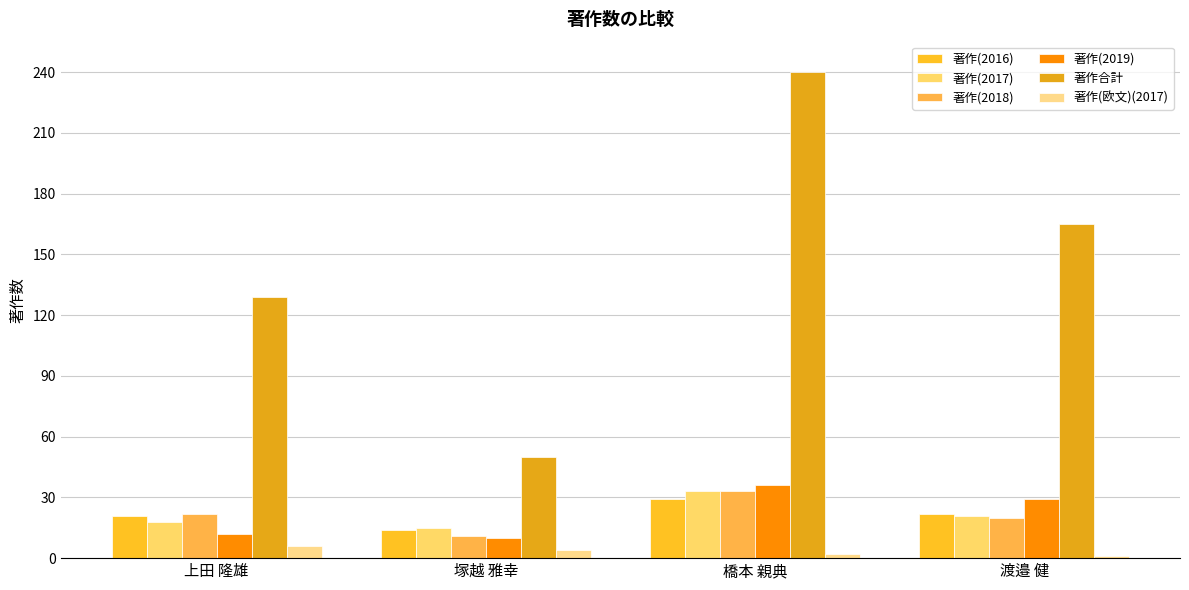

Which series has the widest spread of values?

著作合計